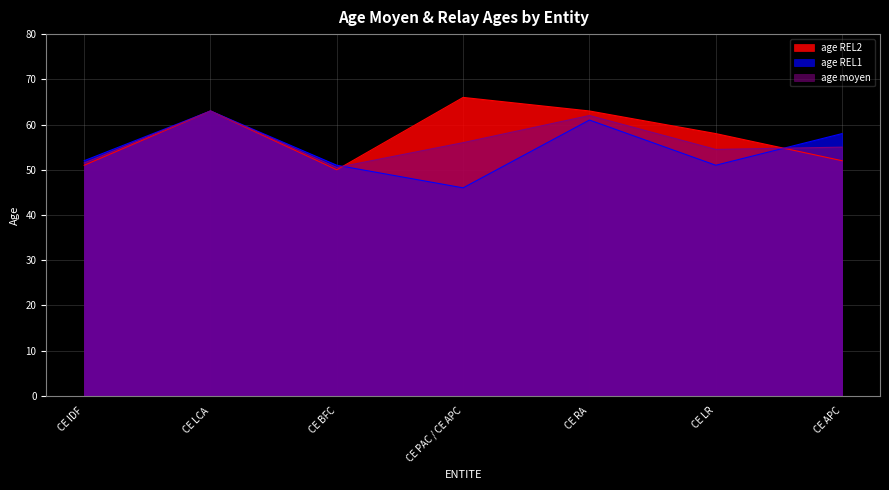

What is the value of the age REL1 point at the 5th from the left?

61.0